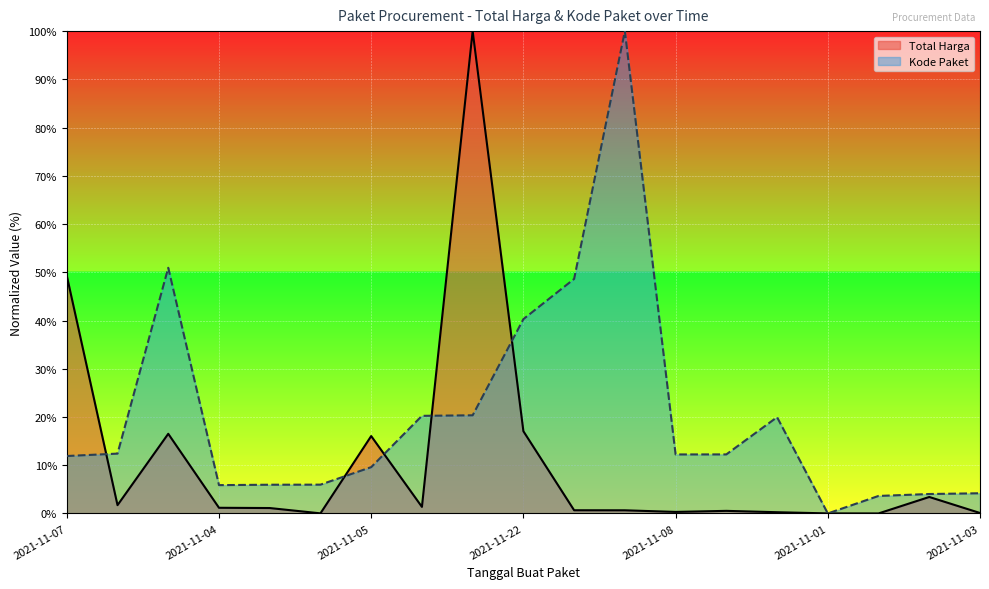

Which series has the largest total across all categories?

Kode Paket